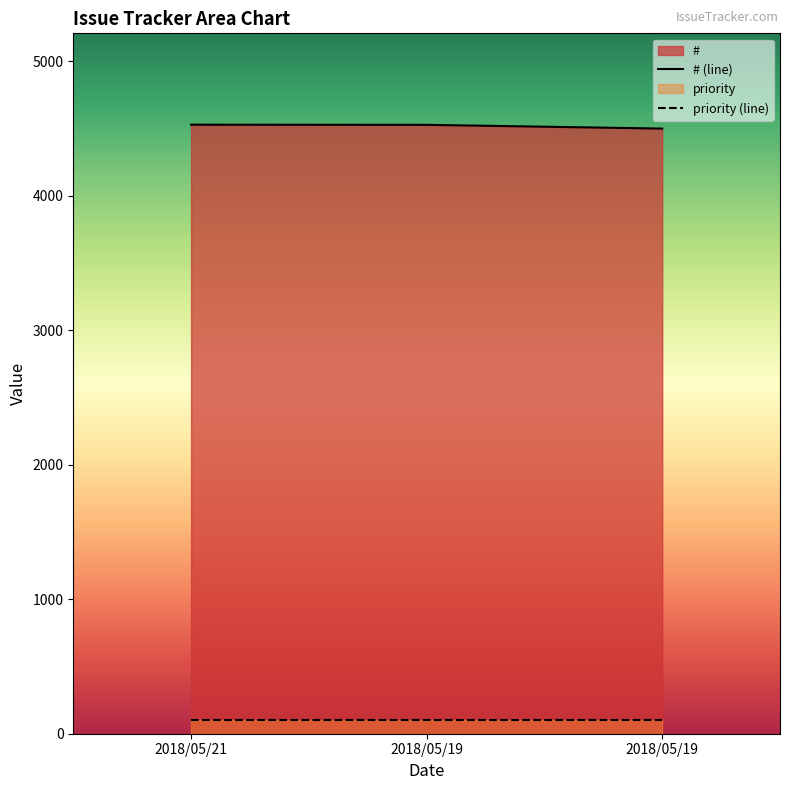

Reading left to right, transcribe all the data shown in this chart.

4529	4528	4500